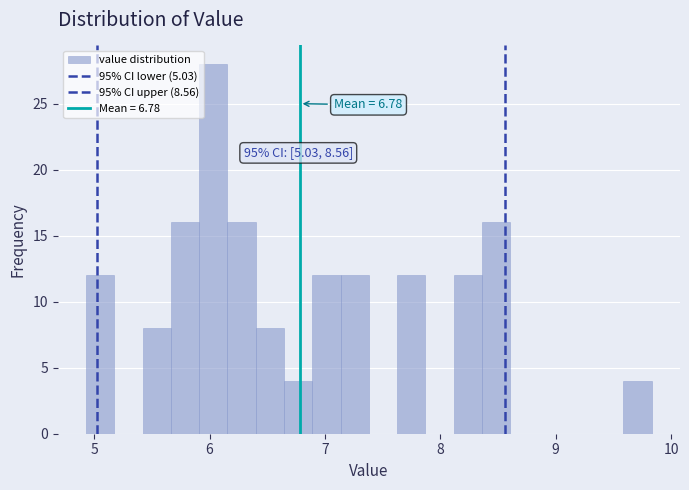

Read against the x-axis, roughly where is the centre of the tallest bar?

6.0